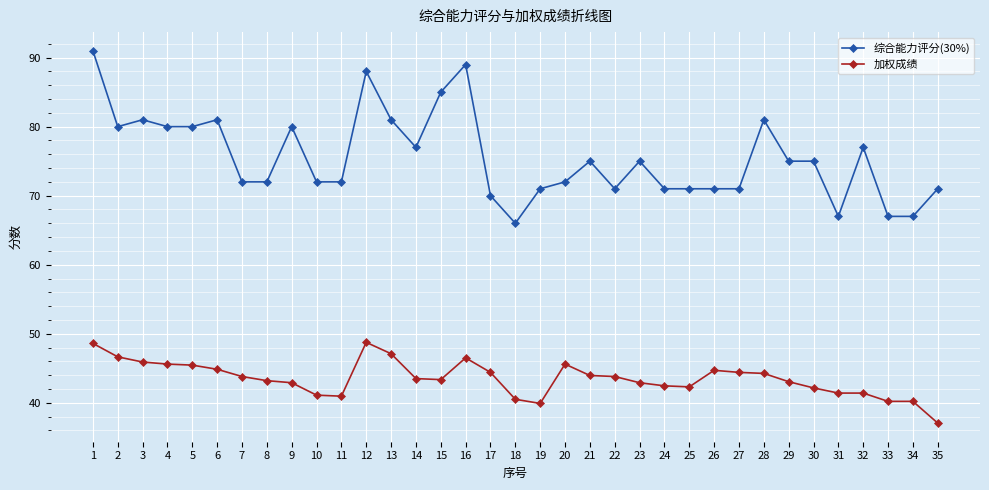

True or false: 加权成绩 has more than 0 points higher than both neighbors.

True